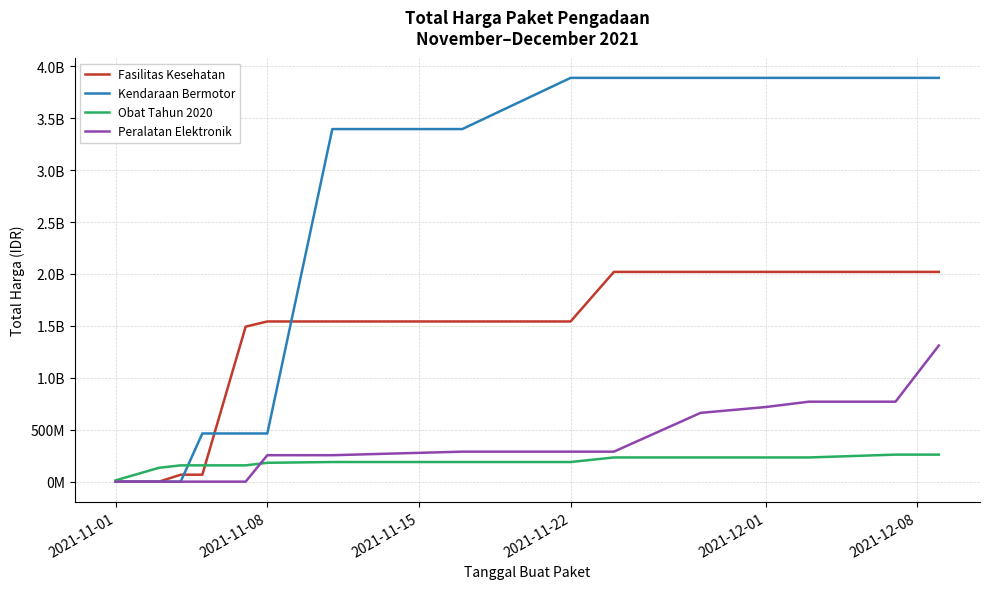

What is the sum of all Fasilitas Kesehatan values?

19918695275